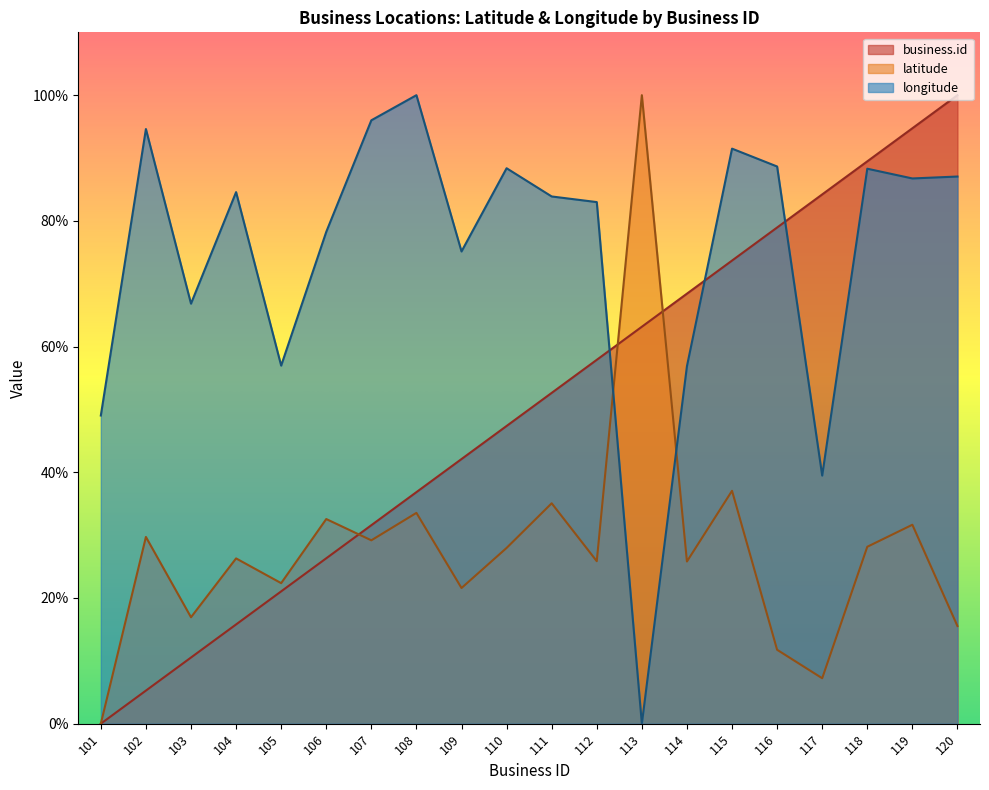

Between 101 and 104, which series saw the biggest shift?

longitude